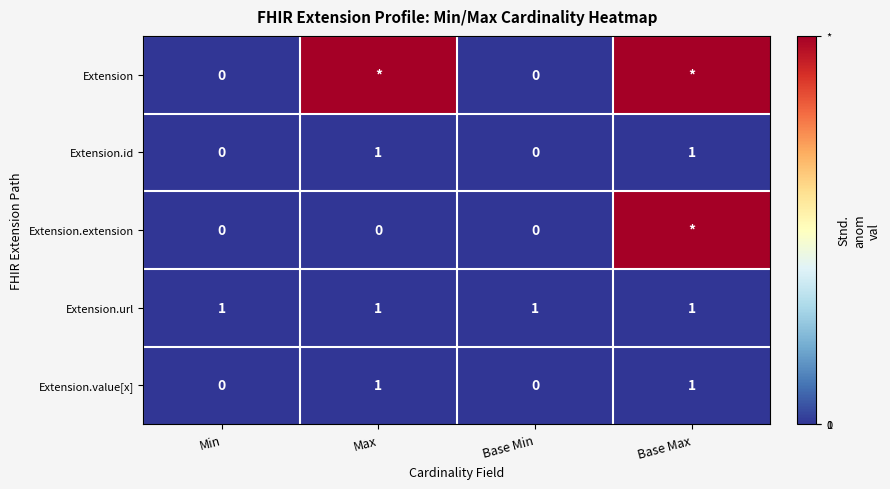

The value of Extension.value[x] at Min is -1. True or false?

False